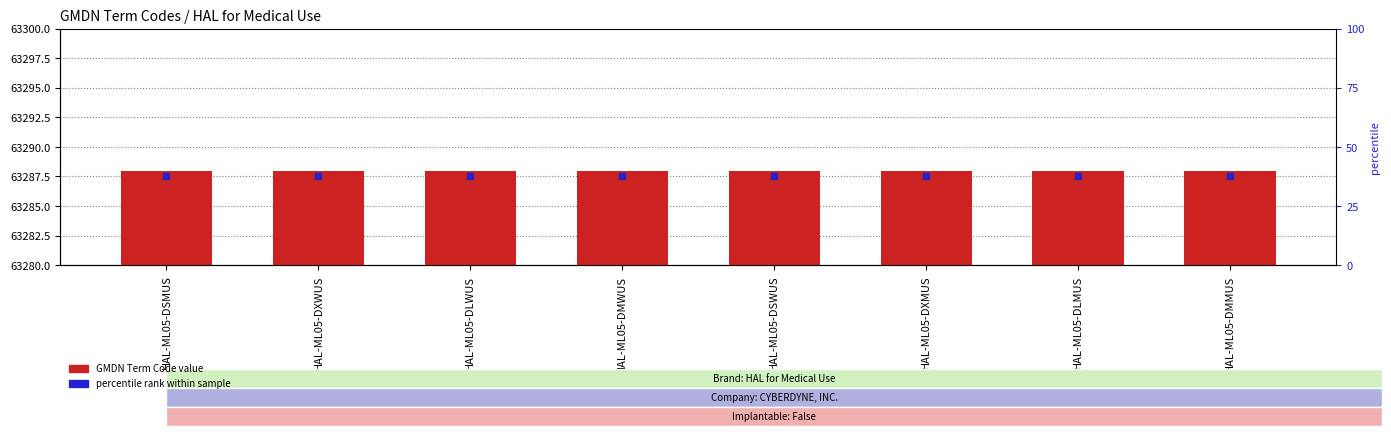

Which series contains the lowest Y value?

percentile rank within sample